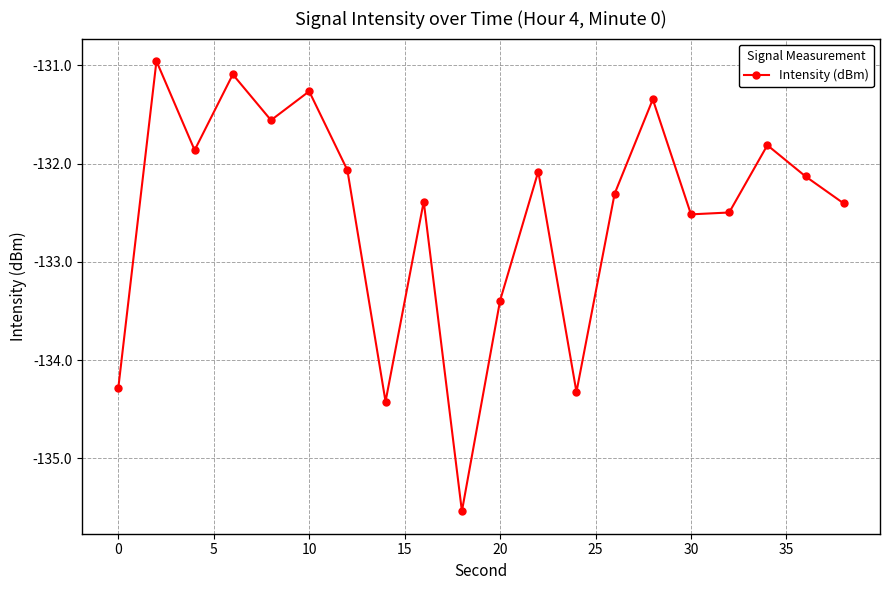

How many interior local valleys (lower than both neighbors) does the data have?

6